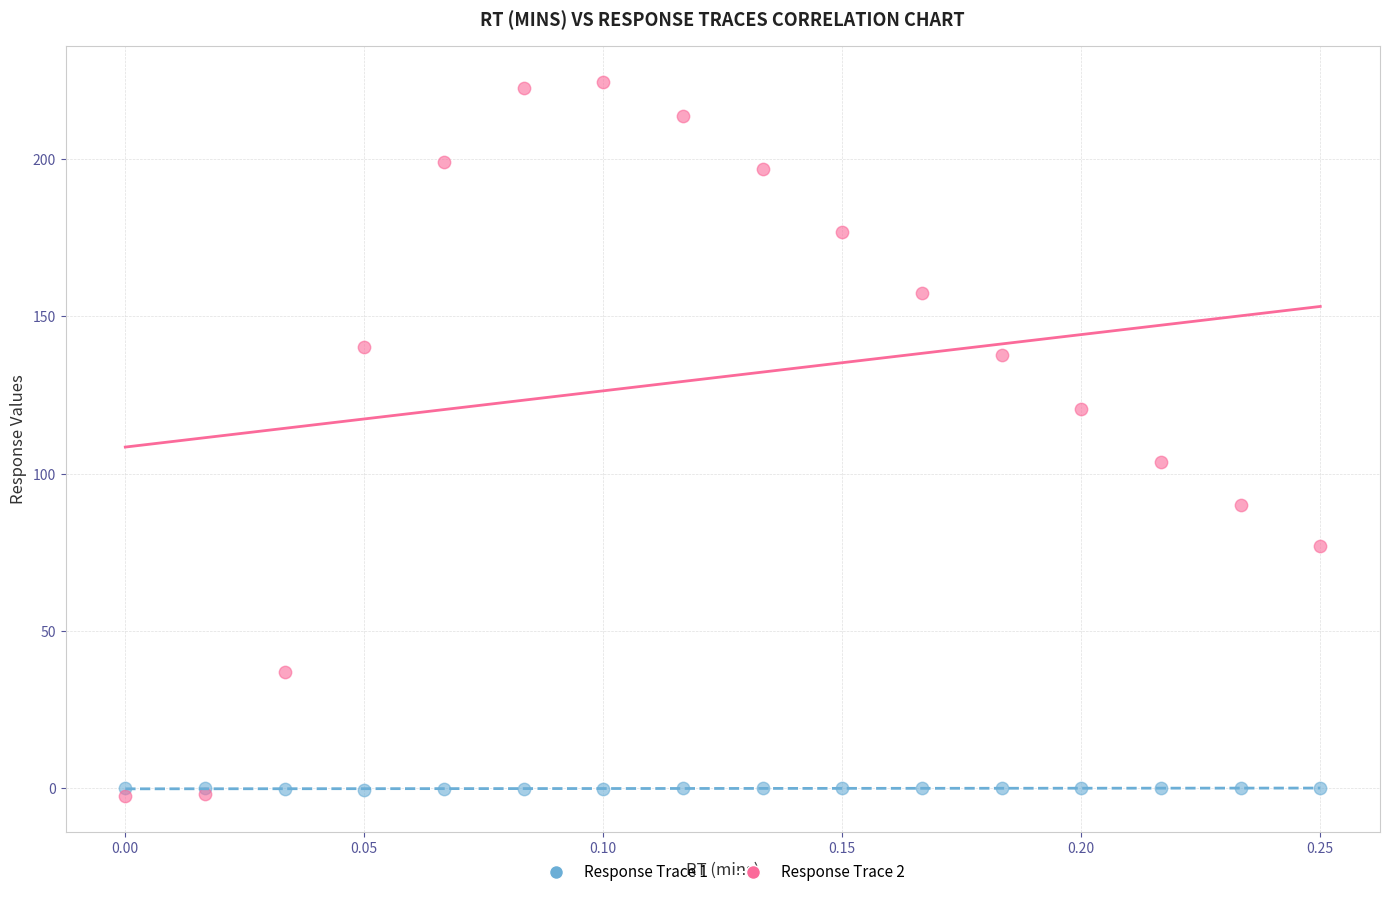

Which series has the widest spread of Y values?

Response Trace 2